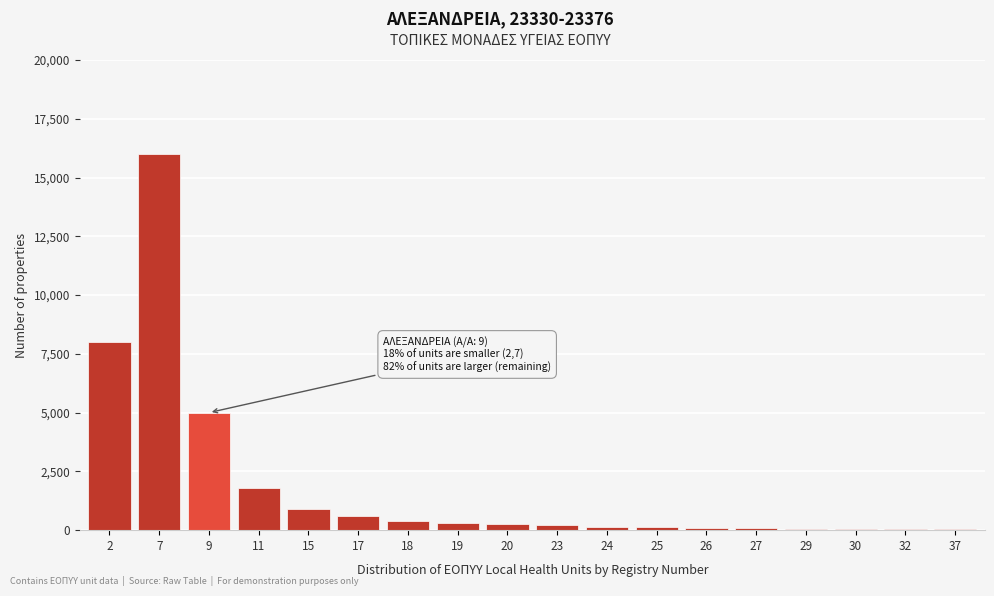

What is the sum of all values?

34080